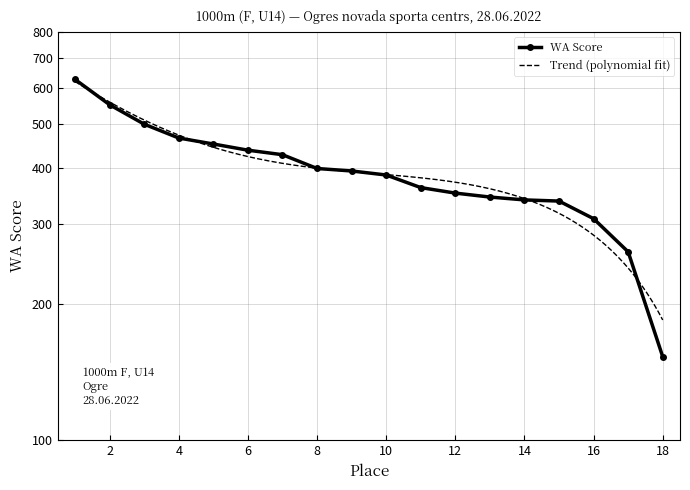

How many lines are shown in the chart?

1